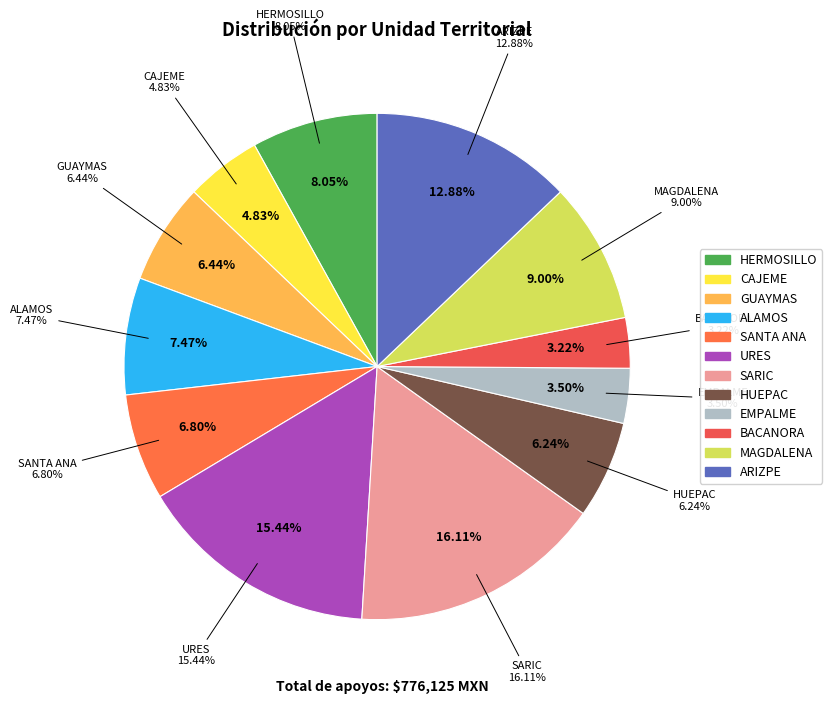

Does SANTA ANA account for over 50% of the chart?

No